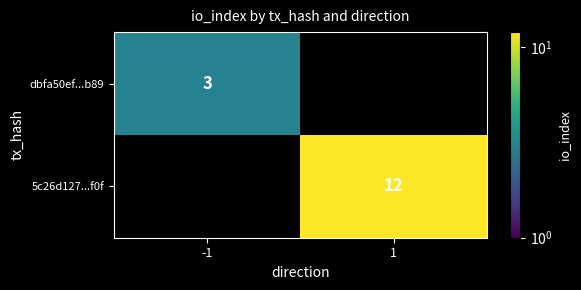

At which category does the chart reach its minimum across all series?

-1